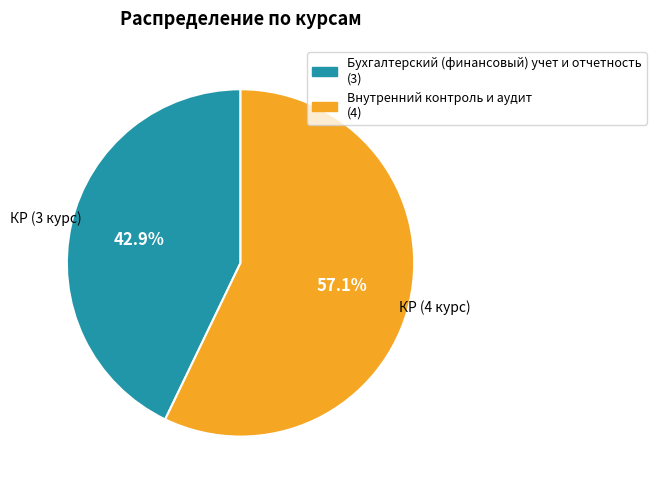

The Внутренний контроль и аудит slice represents 46% of the pie. True or false?

False